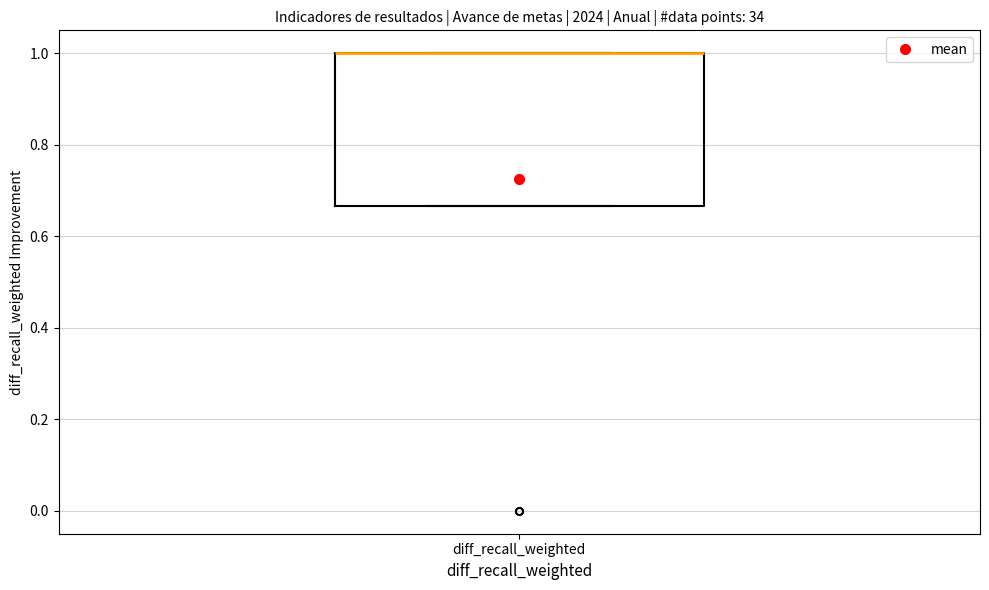

Read this box plot against the y-axis: the position of the median line, the range covered by the box, and the ends of both whiskers. The values are not printed on the chart, so give them approximately, as read against the axis.

median 1.00 (drawn on the box's upper edge), box 0.66 to 1.00, whiskers 0.66 to 1.00